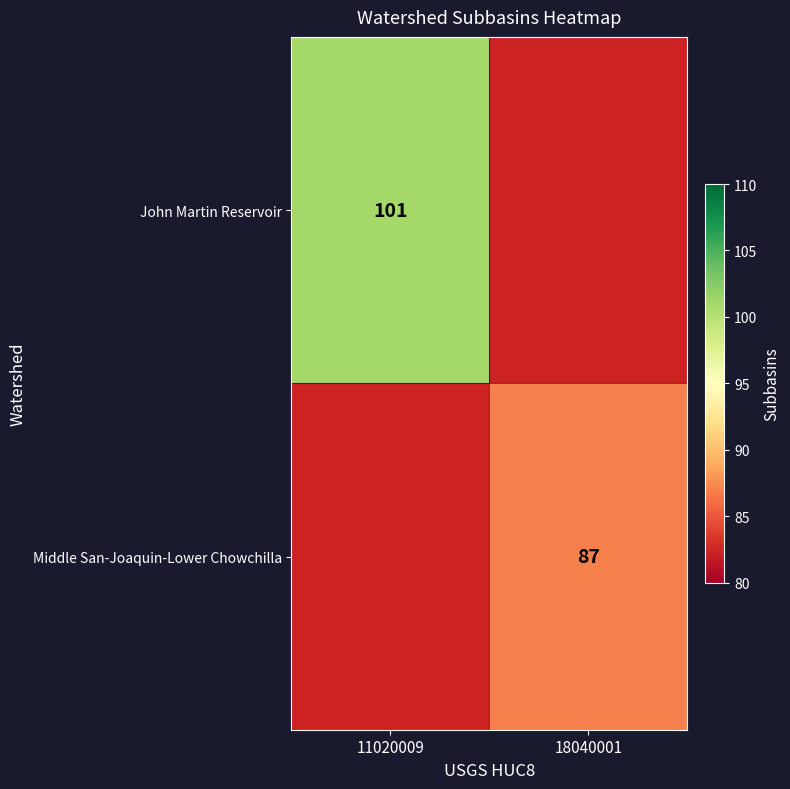

Is it true that Middle San-Joaquin-Lower Chowchilla equals 42 at 18040001?

False